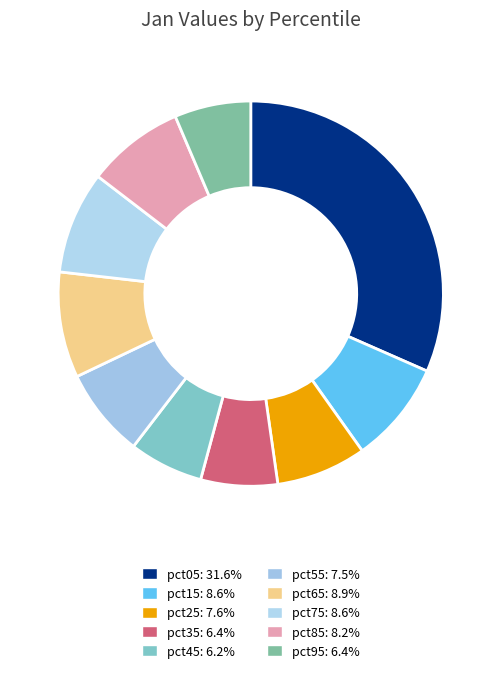

Count the number of slices in the pie.

10